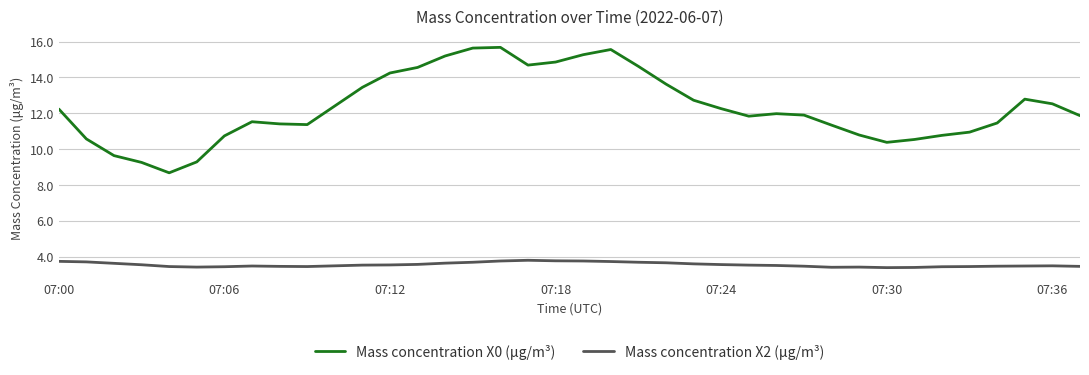

In Mass concentration X0 (μg/m³), how many points are higher than both neighbors (excluding endpoints)?

5